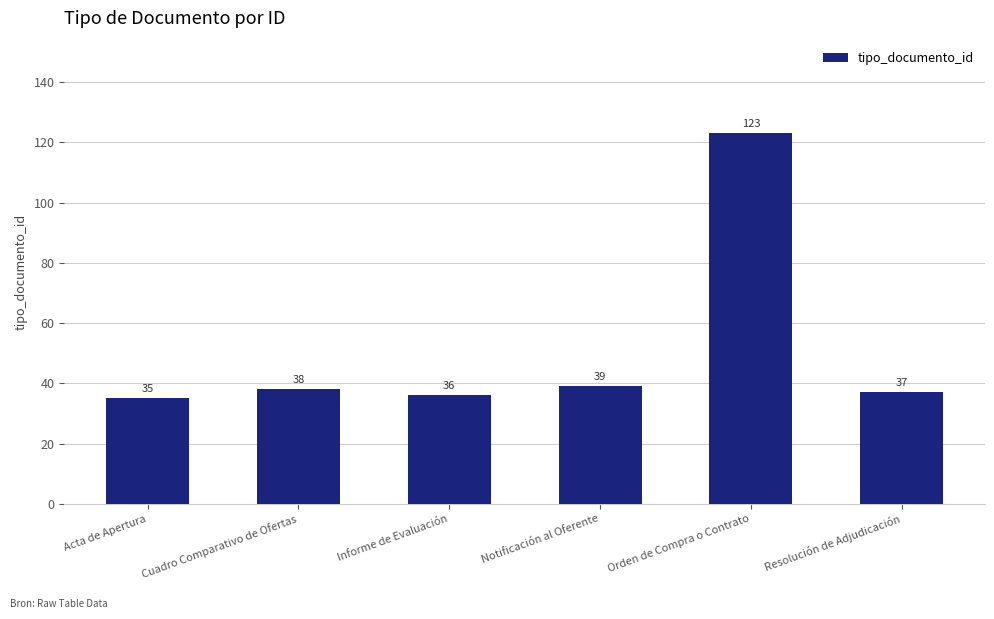

How many categories are shown in the chart?

6